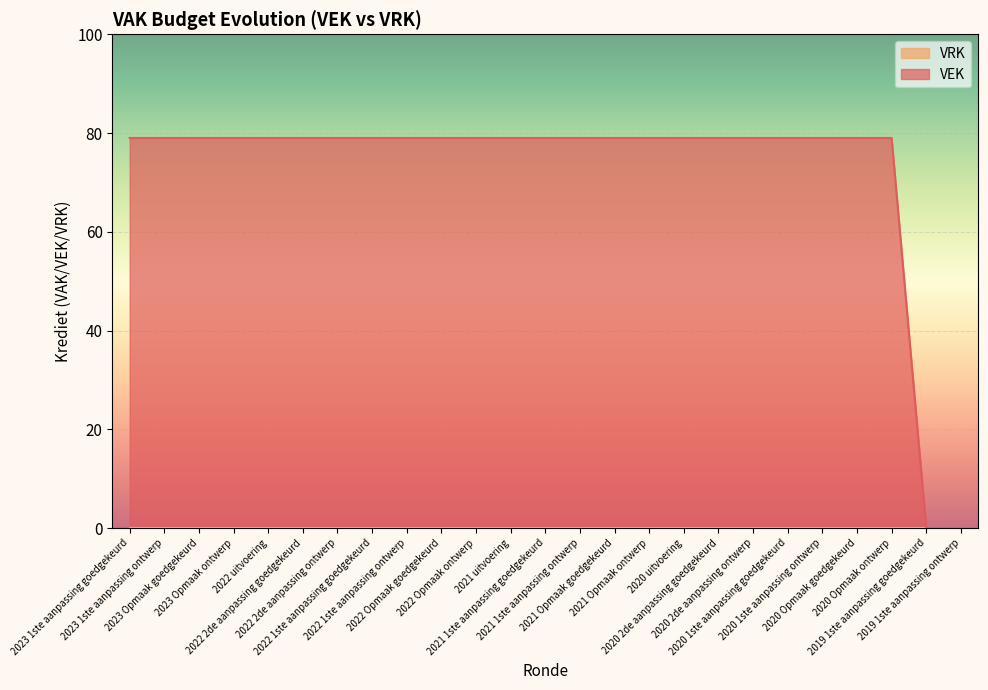

The chart shows a value of 79 at 2020 uitvoering. True or false?

True